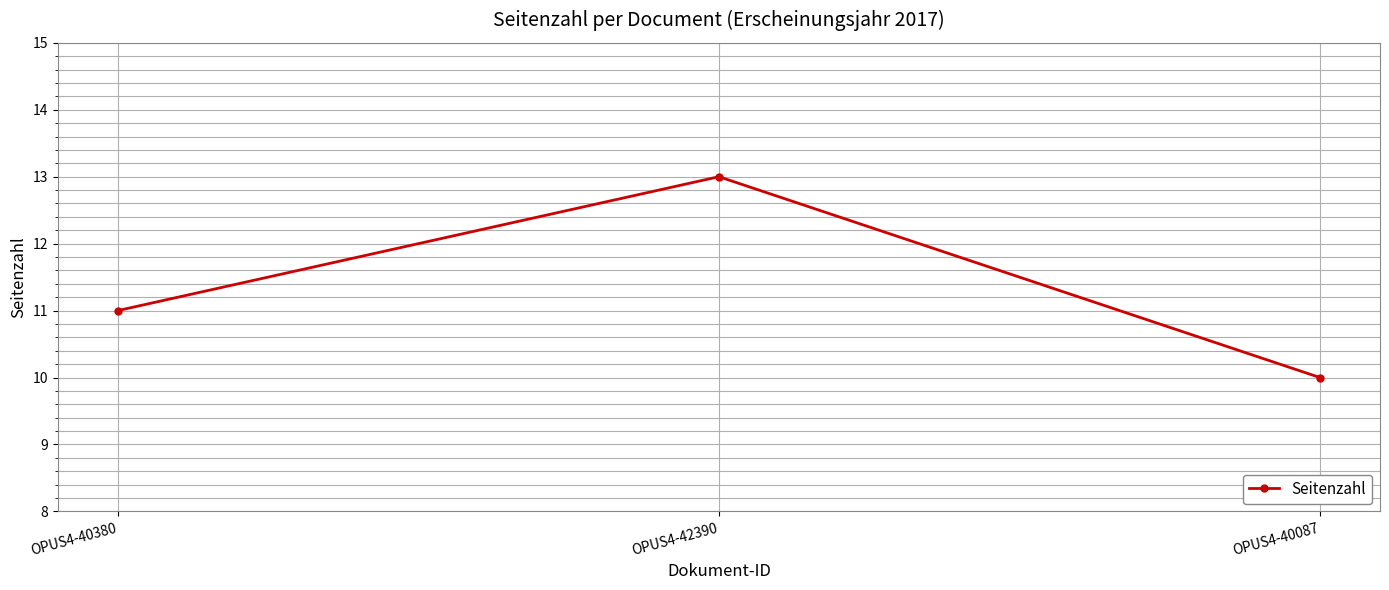

Is it true that the value at OPUS4-42390 is 17?

False